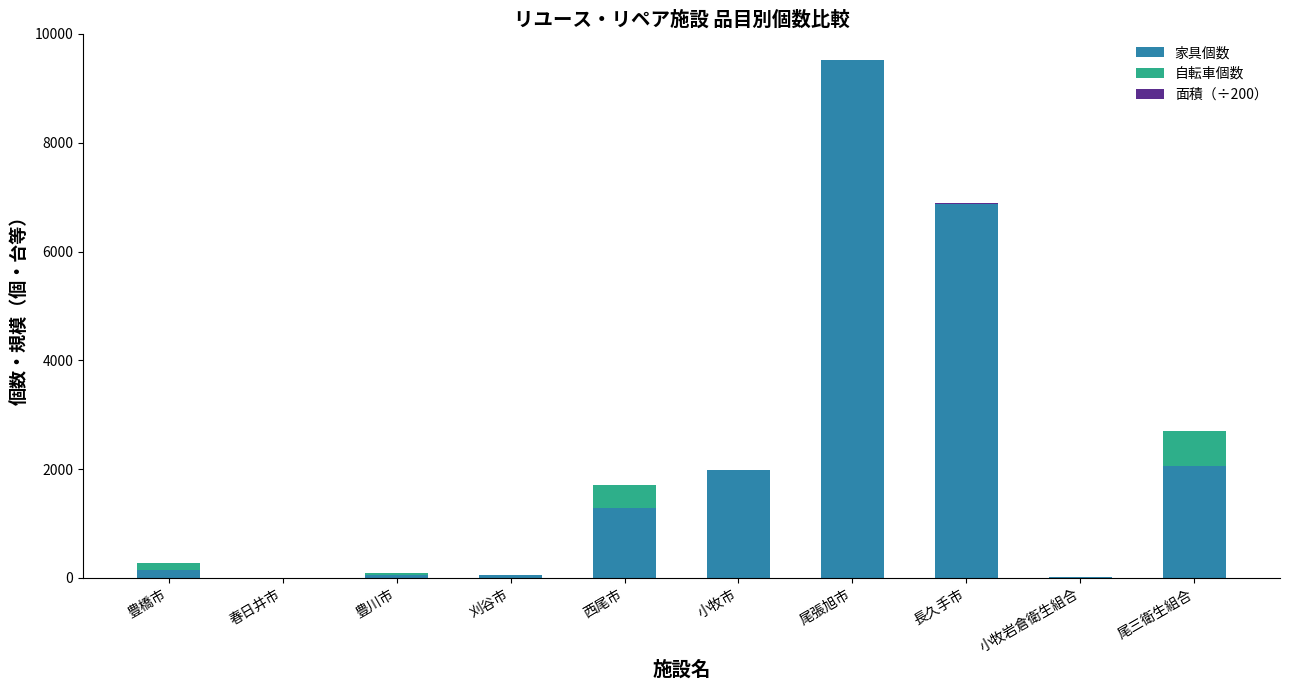

Does the chart contain stacked bars?

Yes